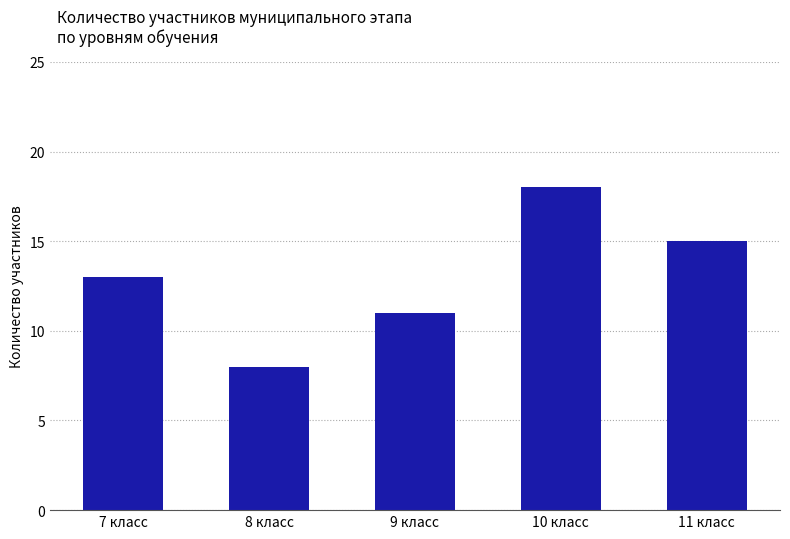

How many categories are shown in the chart?

5